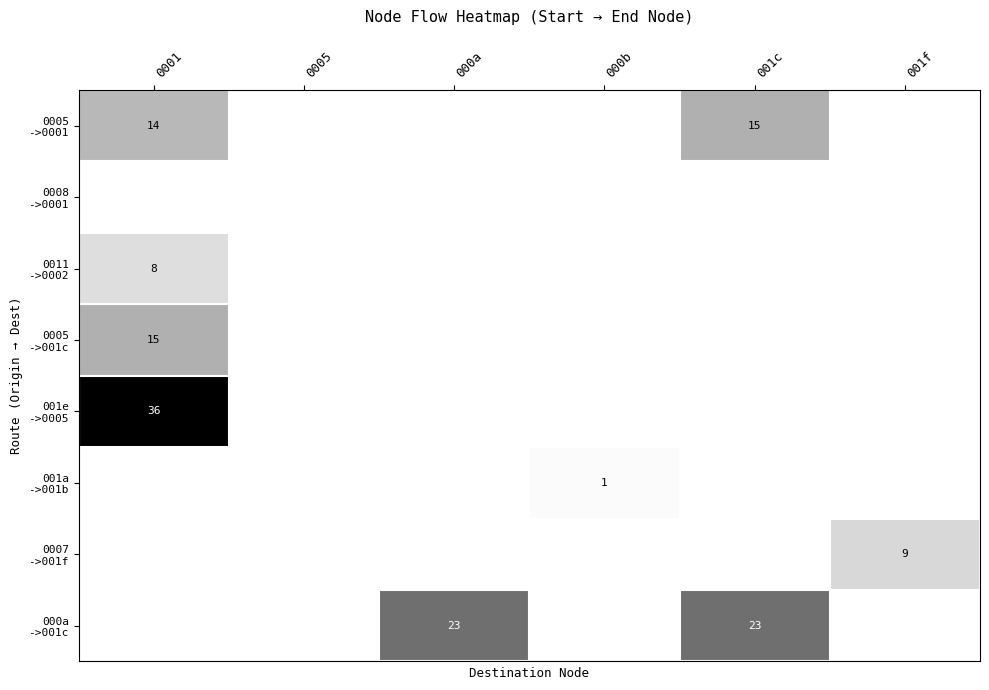

The 0011 ->0002 series shows 0.0 at 0005. True or false?

True